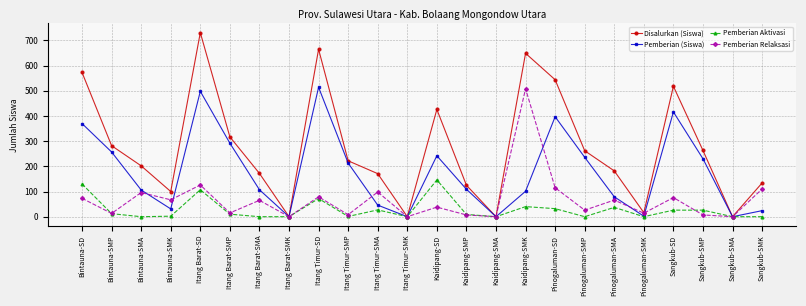

What value does the Pemberian Relaksasi series have at Pinogaluman-SMA, to the nearest 100?

100